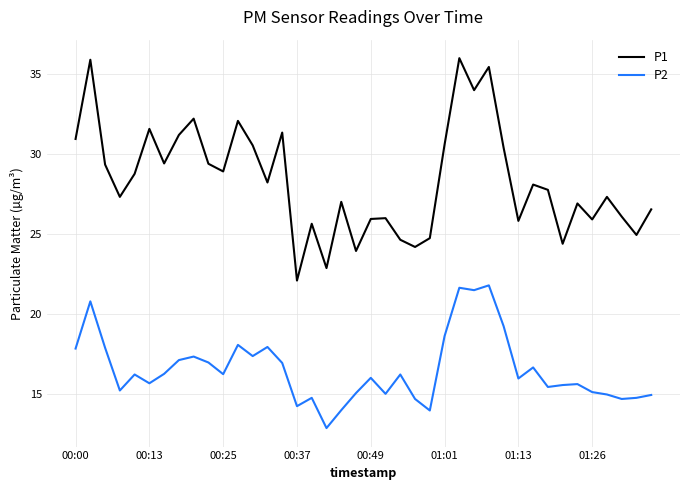

True or false: P2 and P1 cross at least once.

False